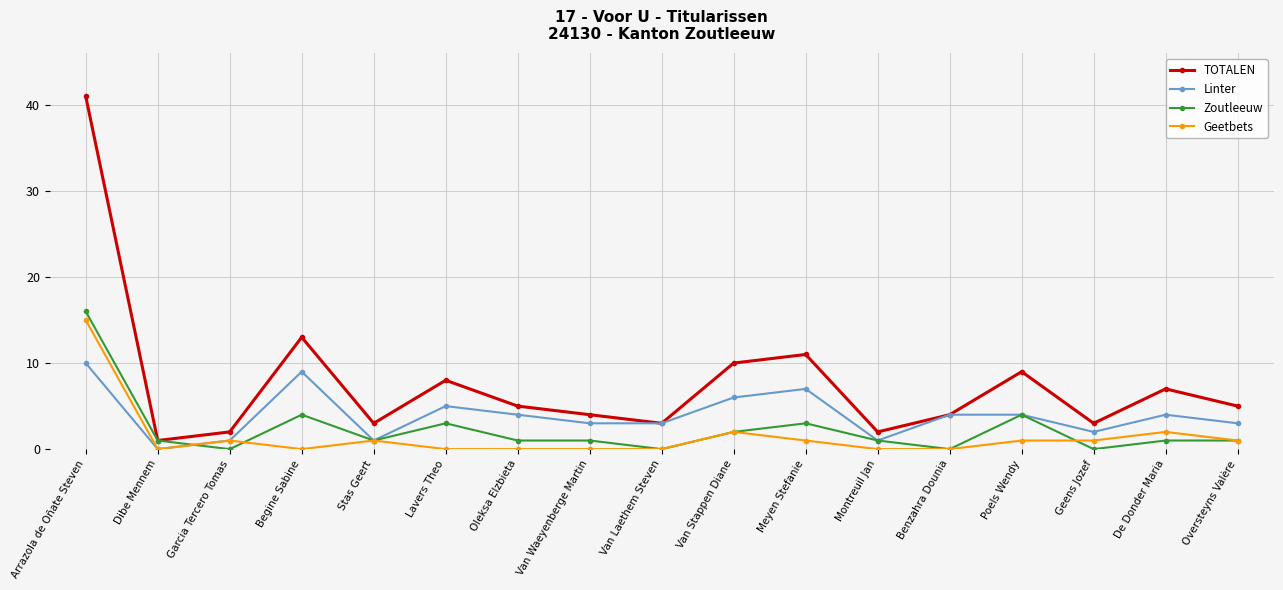

At which category is the sum across all series the highest?

Arrazola de Oñate Steven